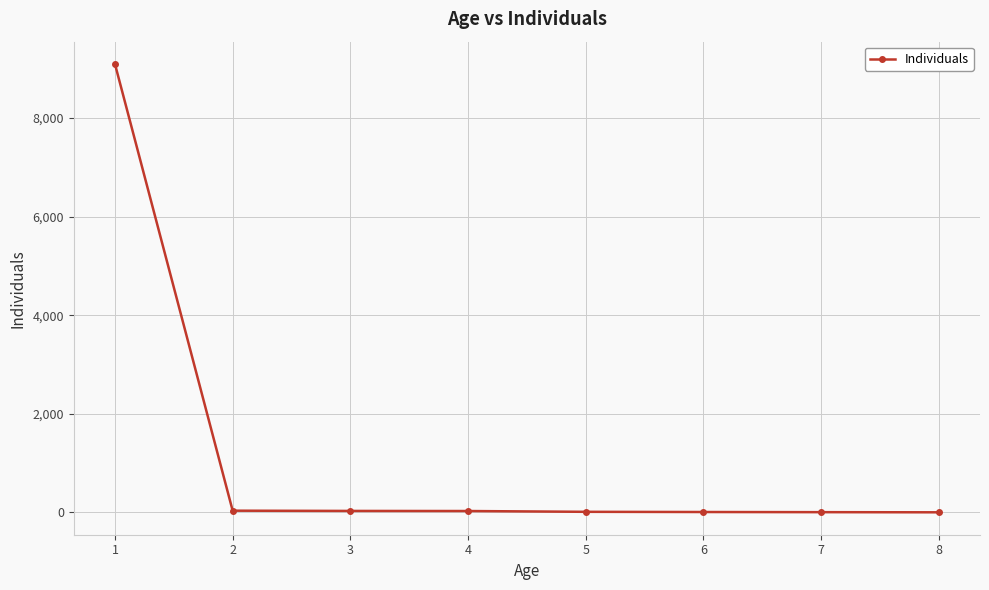

What is the maximum value shown in the chart?

9093